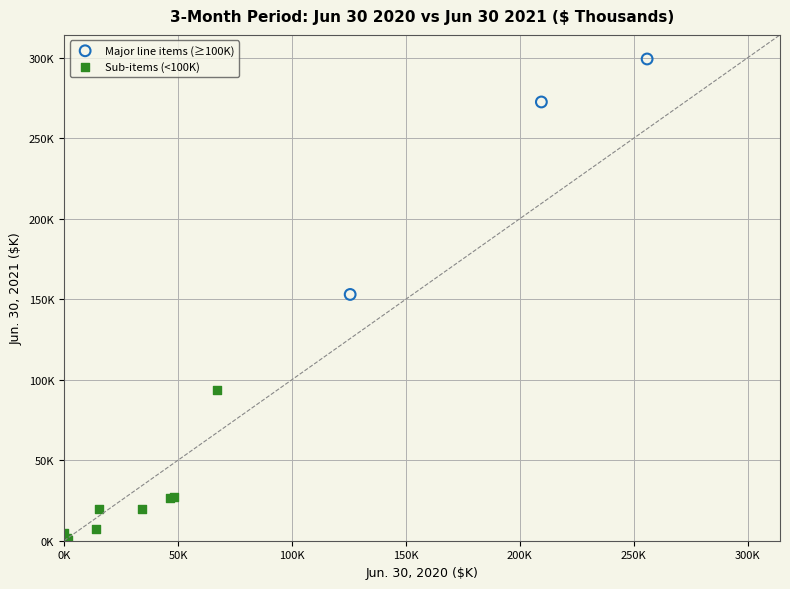

Which series contains the highest Y value?

Major line items (≥100K)